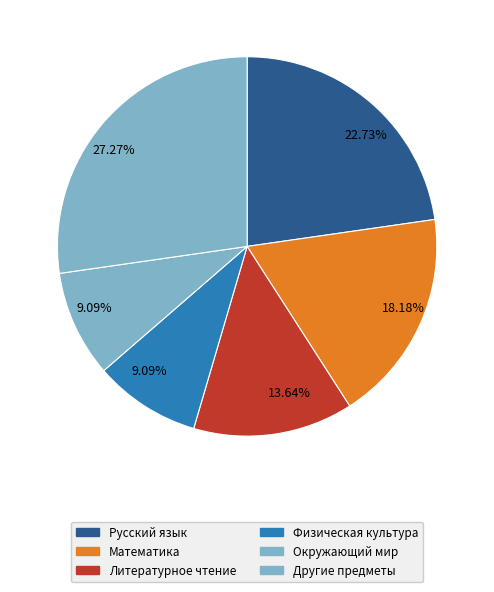

Count the number of slices in the pie.

6